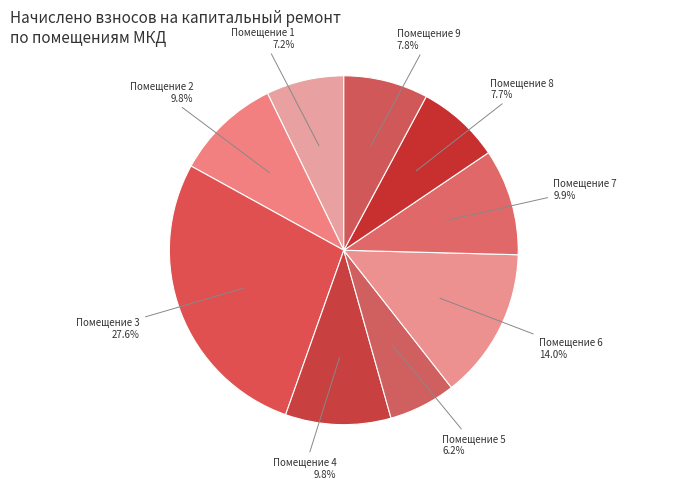

Approximately how many times larger is the value at Помещение 1 compared to Помещение 6?

0.5